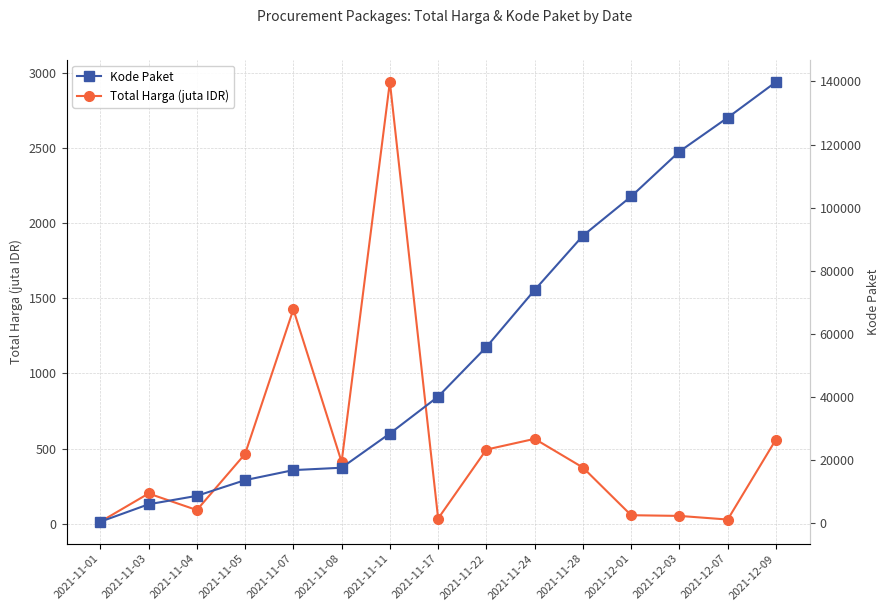

True or false: Total Harga (juta IDR) and Kode Paket cross at least once.

False